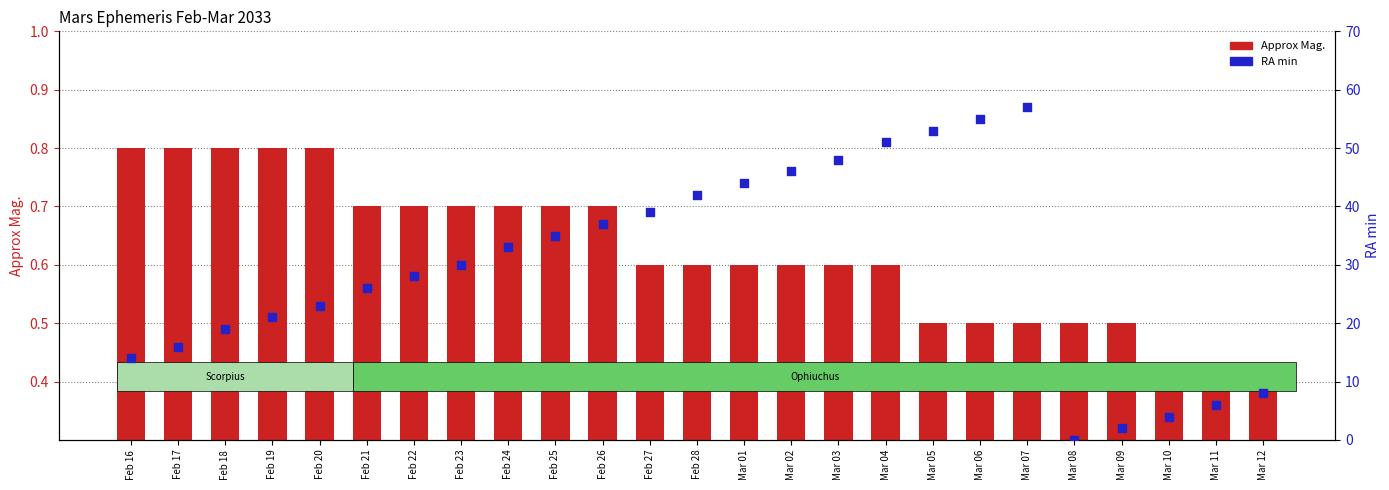

At how many categories does at least one series exceed 12?

20